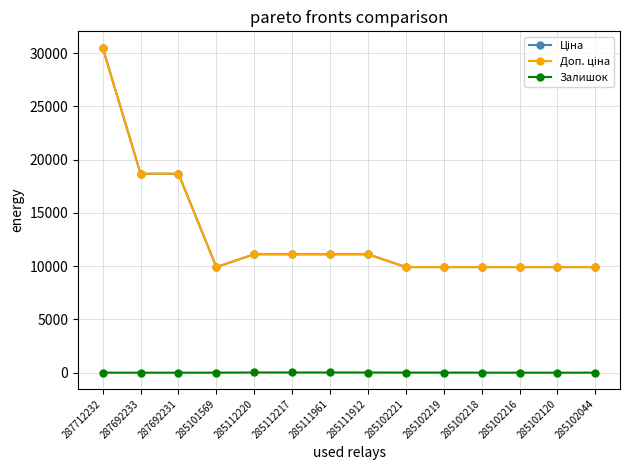

Reading left to right, list all the values displayed in this chart.

Ціна: 287712232=30512.3	287692233=18671.5	287692231=18671.5	285101569=9908.5	285112220=11113.6	285112217=11113.6	285111961=11113.6	285111912=11113.6	285102221=9908.5	285102219=9908.5	285102218=9908.5	285102216=9908.5	285102120=9908.5	285102044=9908.5
Доп. ціна: 287712232=30512.3	287692233=18671.5	287692231=18671.5	285101569=9908.5	285112220=11113.6	285112217=11113.6	285111961=11113.6	285111912=11113.6	285102221=9908.5	285102219=9908.5	285102218=9908.5	285102216=9908.5	285102120=9908.5	285102044=9908.5
Залишок: 287712232=0.0	287692233=0.0	287692231=0.0	285101569=0.0	285112220=17.0	285112217=17.0	285111961=17.0	285111912=15.0	285102221=8.0	285102219=7.0	285102218=3.0	285102216=0.0	285102120=0.0	285102044=1.0